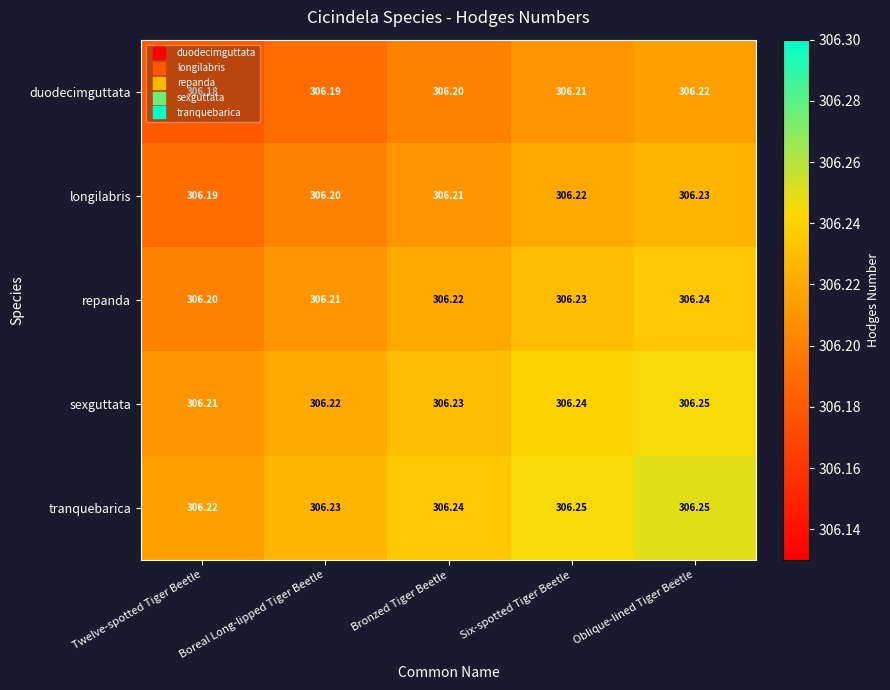

Which category has the lowest value across all series?

Twelve-spotted Tiger Beetle